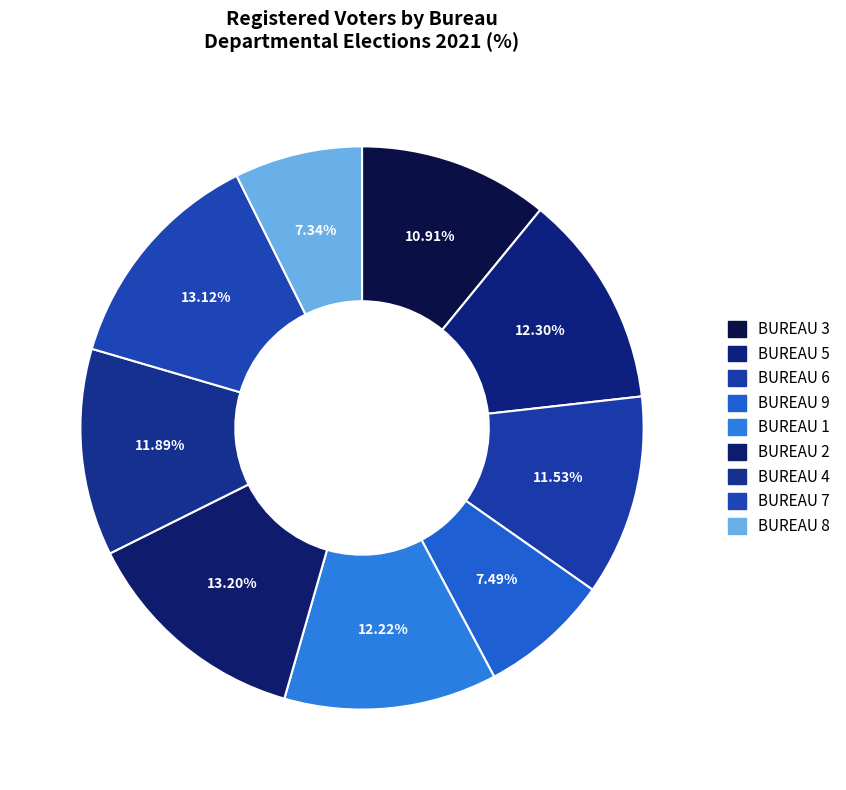

Count the number of slices in the pie.

9